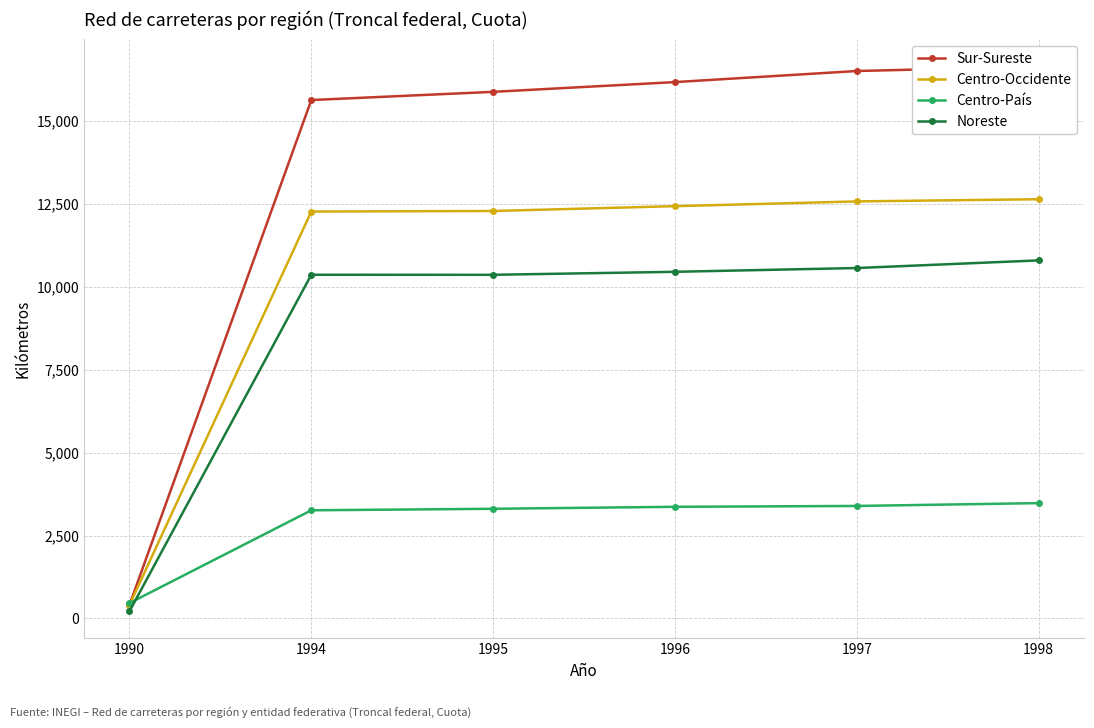

What is the difference between the highest and lowest values at 1994?

12367